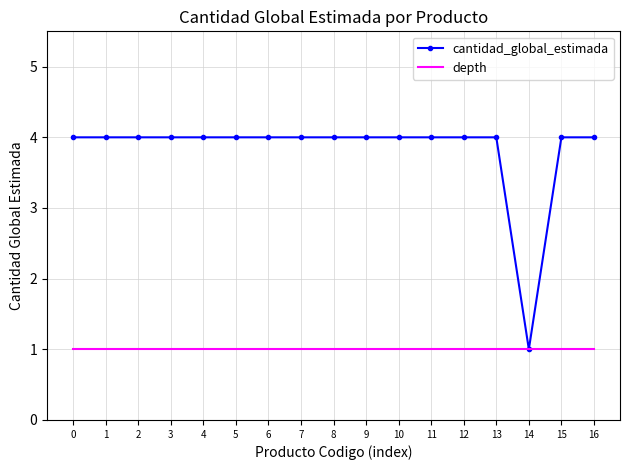

What is the greatest value displayed?

4